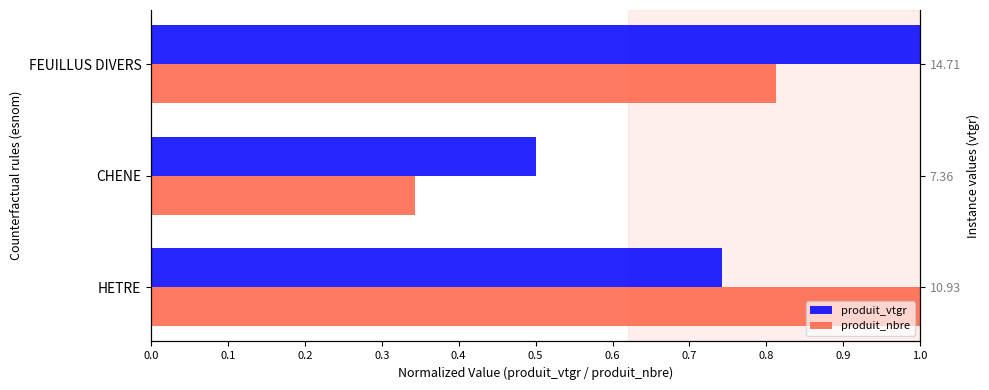

What is the sum of the produit_nbre values at CHENE and HETRE?

1.3